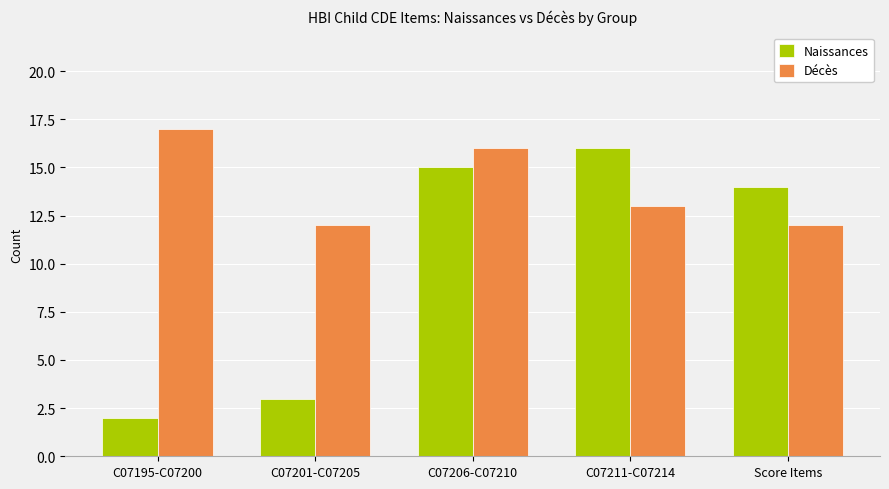

What is the difference between the second highest and second lowest values in the Naissances series?

12